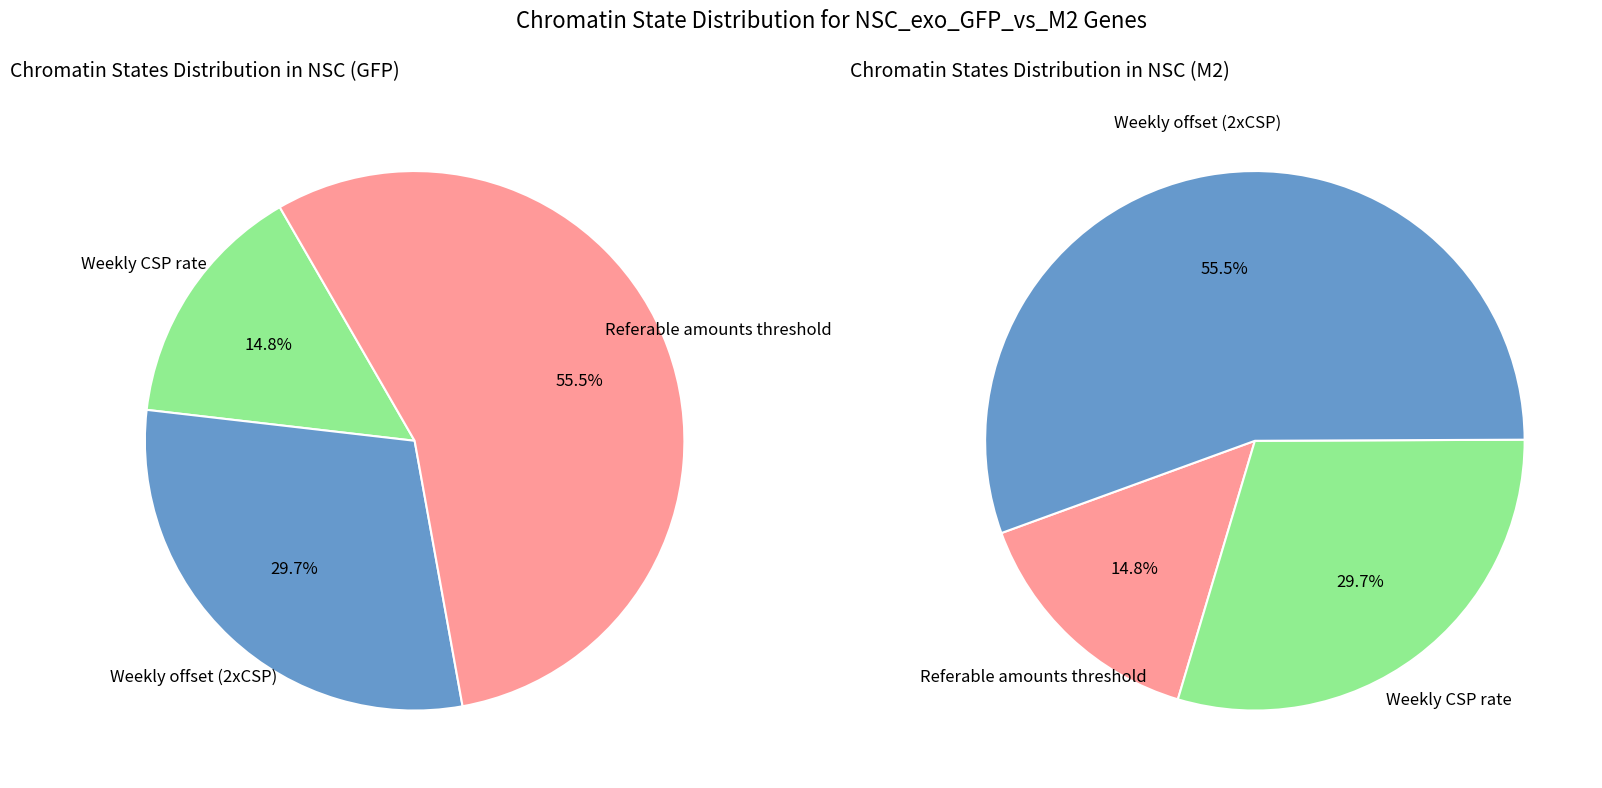

Which slice is the largest?

Referable amounts threshold